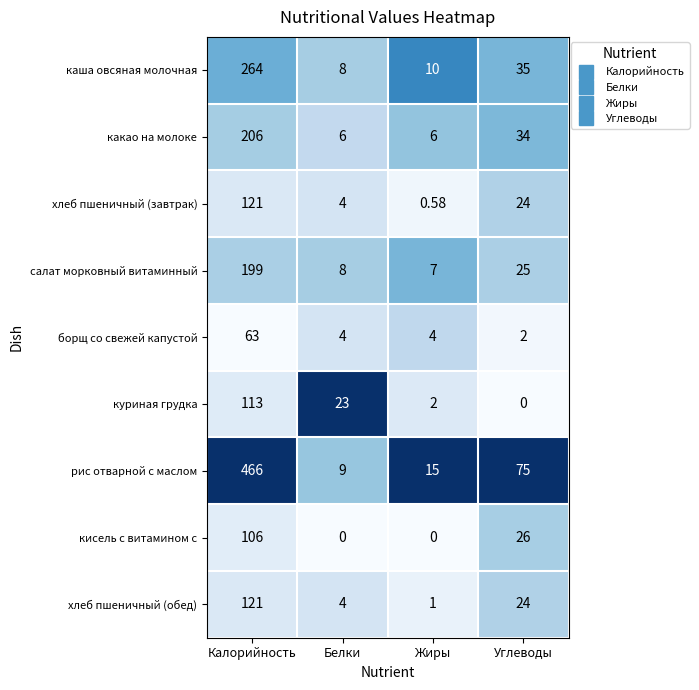

Which series changed the most between Калорийность and Углеводы?

рис отварной с маслом